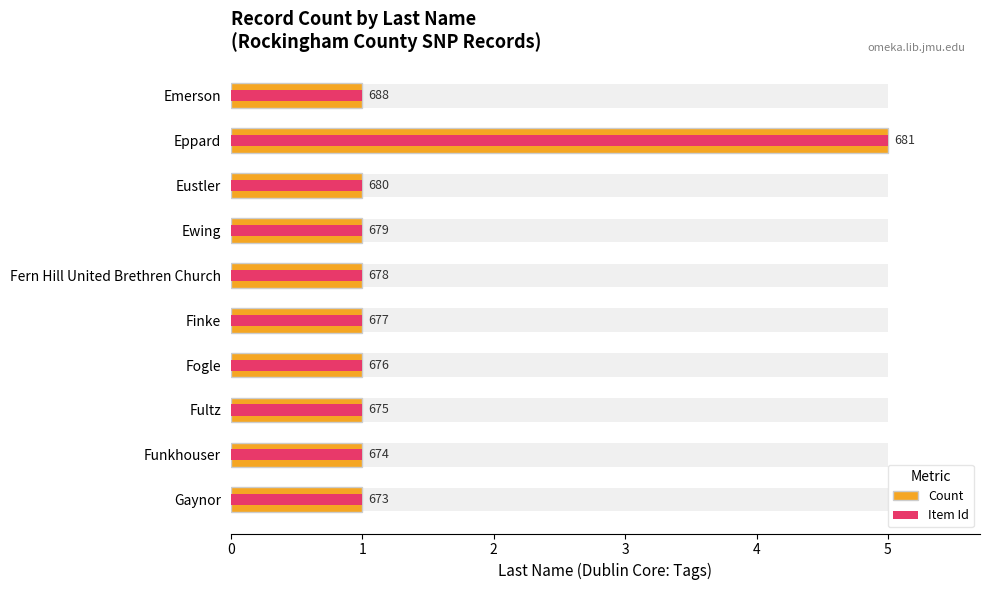

How many bars are there in total?

10